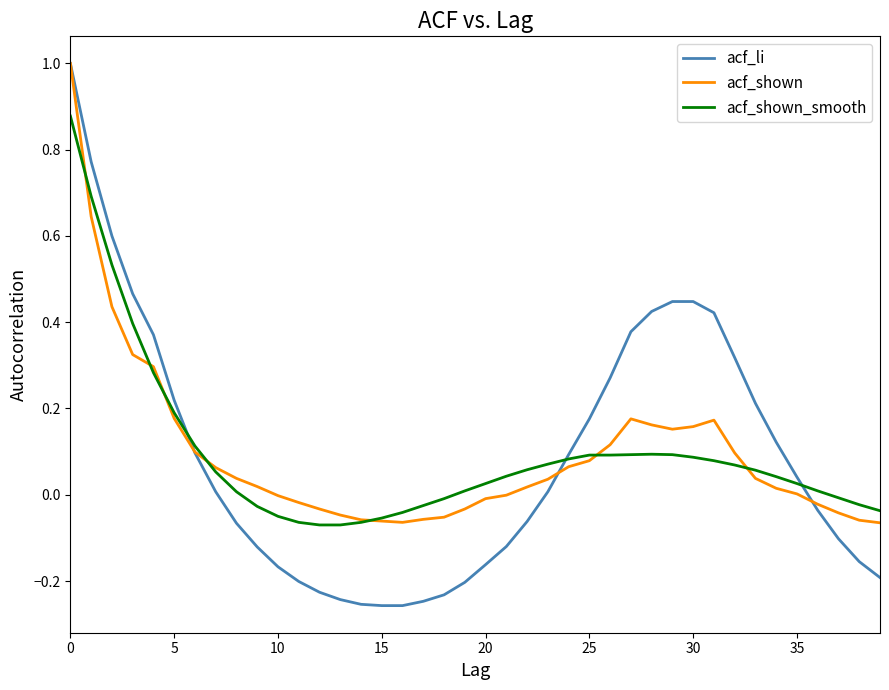

True or false: acf_shown and acf_shown_smooth intersect in this chart.

True